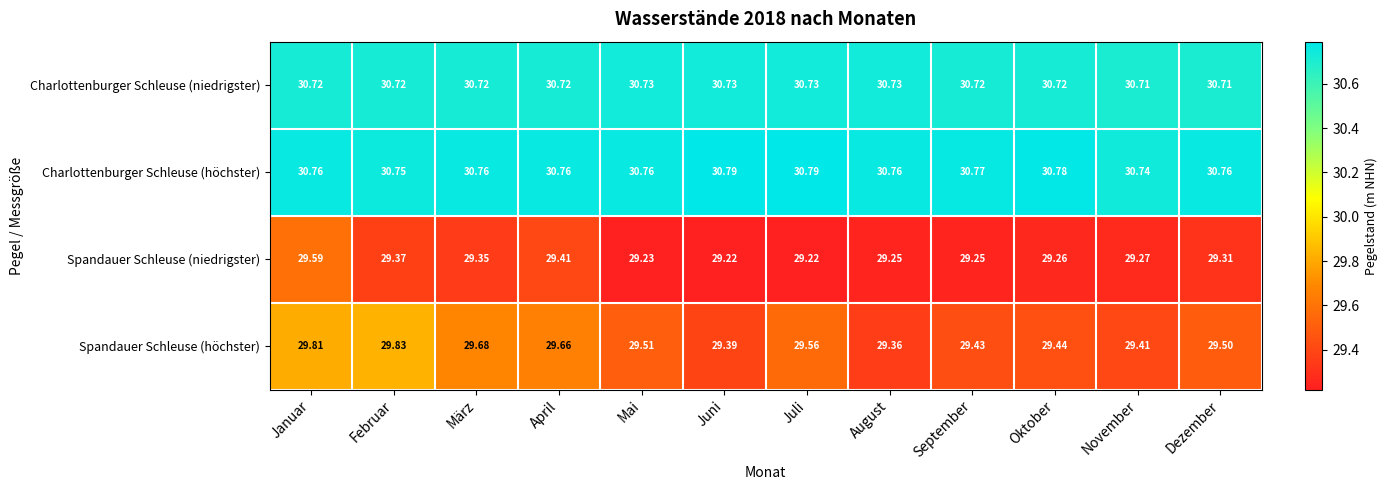

At which label is Charlottenburger Schleuse (höchster) closest to 30?

November